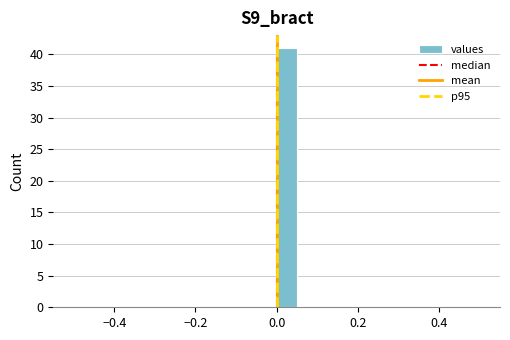

Around what value on the x-axis is the tallest bar? Give the approximate position of its centre, as read against the axis.

0.02